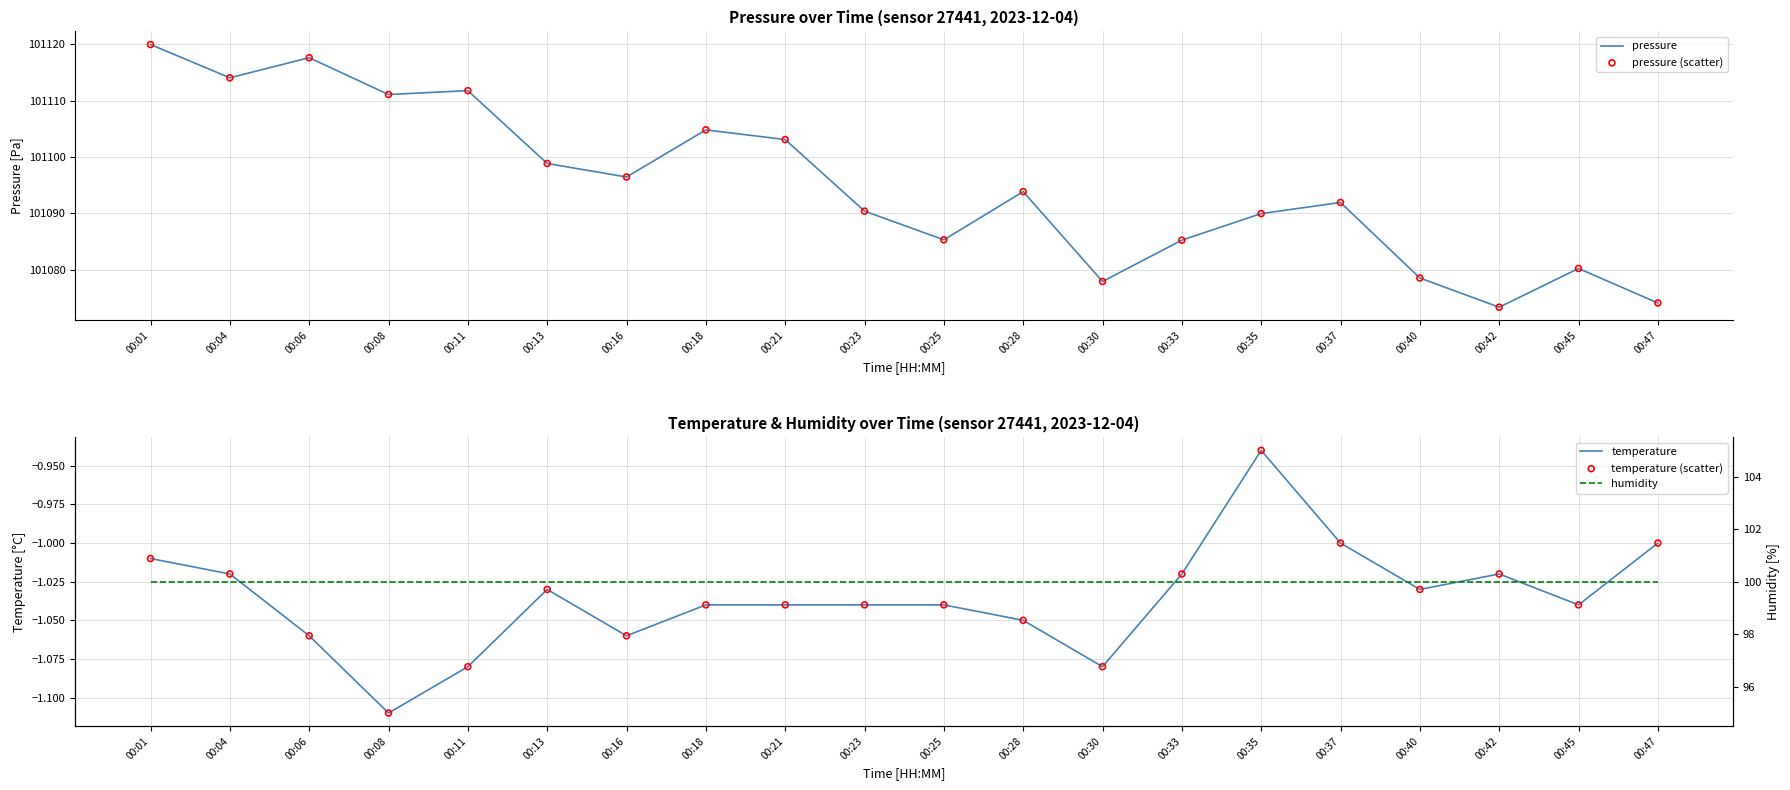

Which series reaches the minimum Y coordinate?

temperature